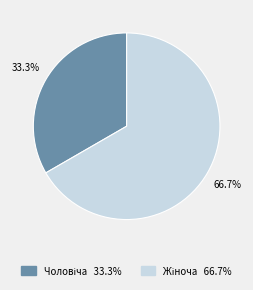

To the nearest percent, what is the average slice percentage?

50%